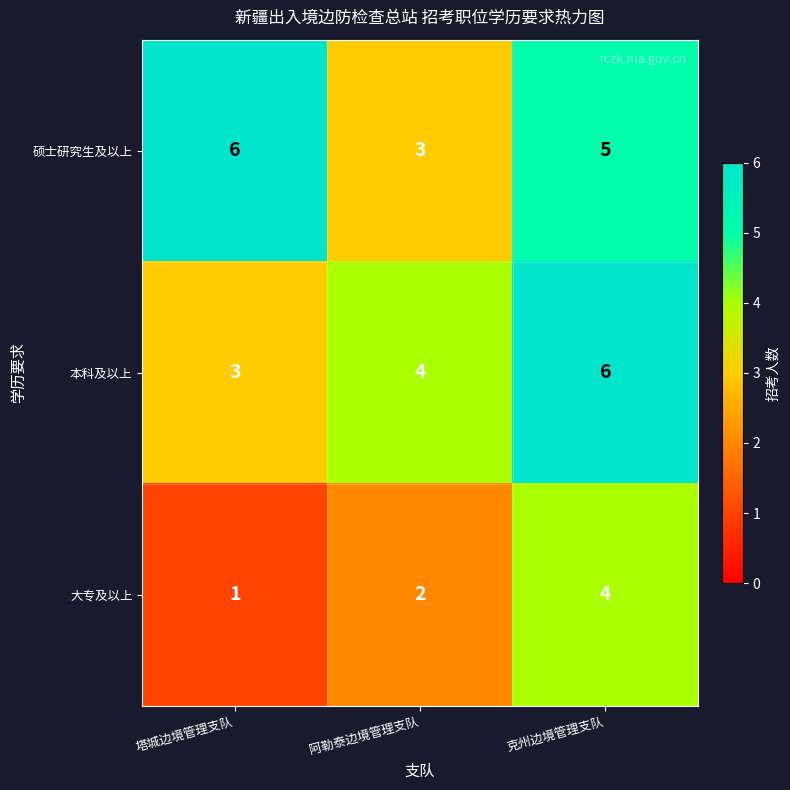

The 硕士研究生及以上 series shows 2 at 阿勒泰边境管理支队. True or false?

False